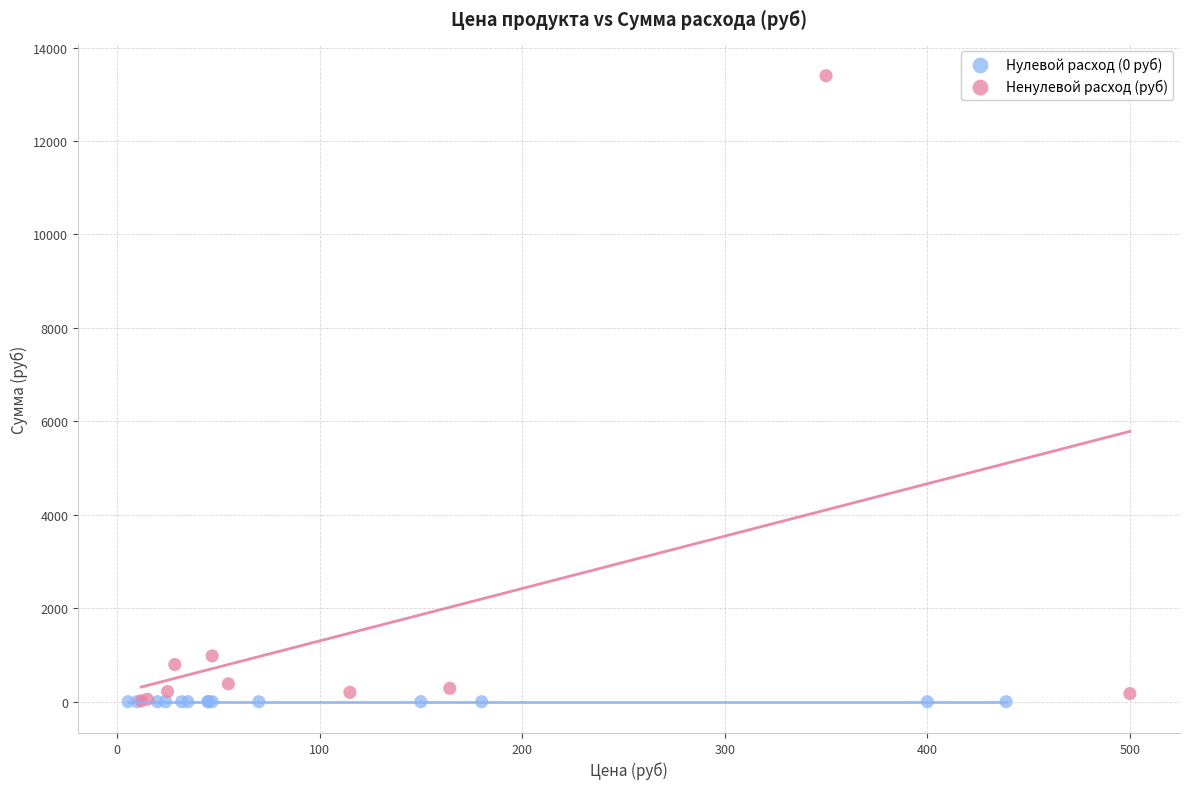

Which series contains the highest Y value?

Ненулевой расход (руб)